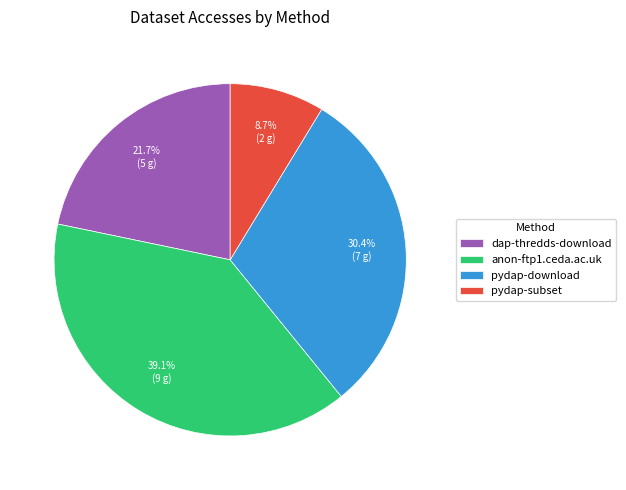

Approximately how many times larger is the value at anon-ftp1.ceda.ac.uk compared to pydap-subset?

4.5